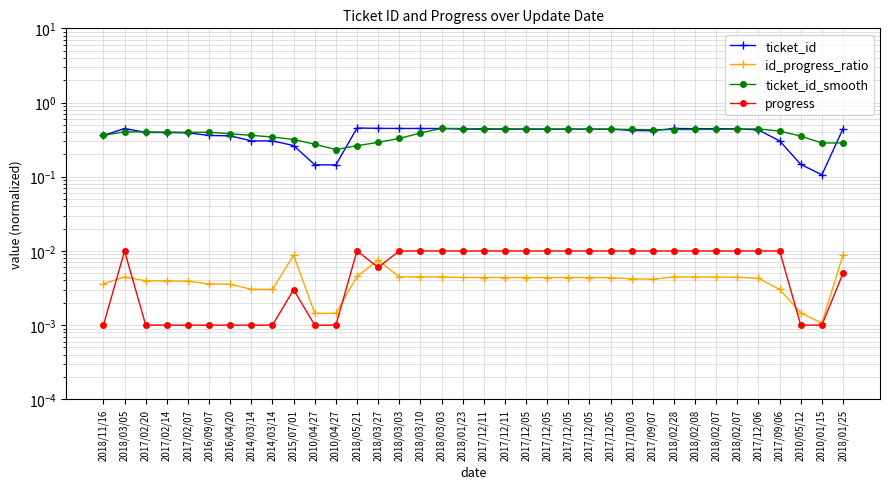

Where do id_progress_ratio and progress first cross each other?

2018/11/16 and 2018/03/05